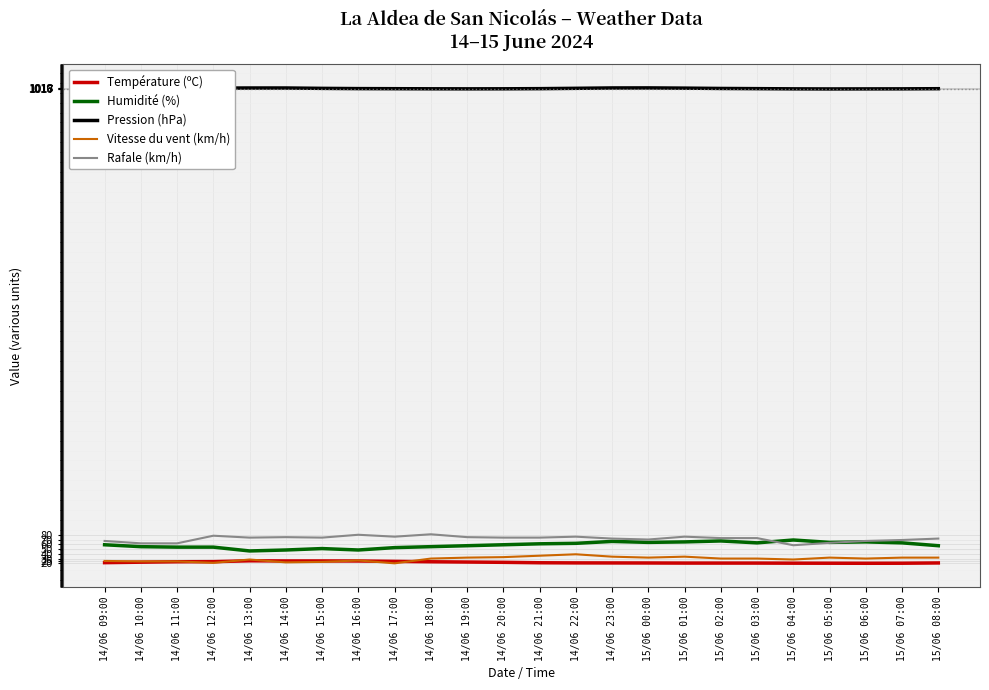

How many distinct data groups are displayed?

5